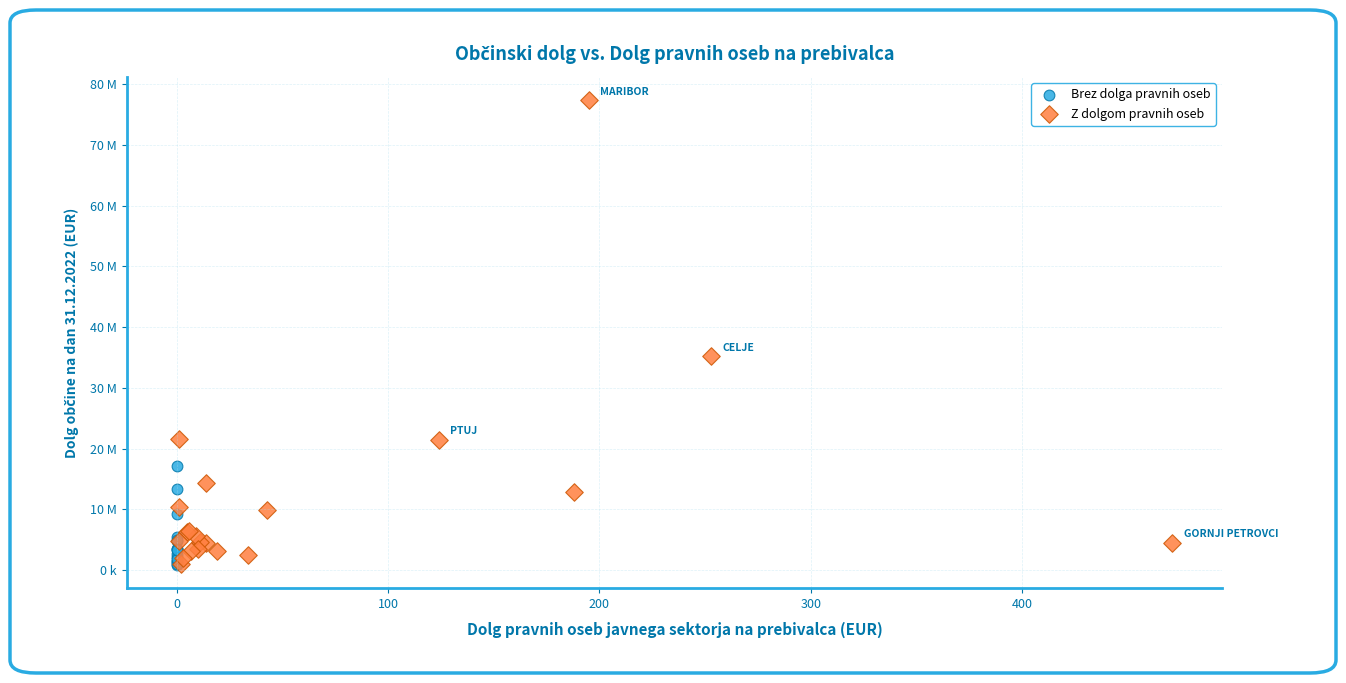

Which series reaches the maximum Y coordinate?

Z dolgom pravnih oseb